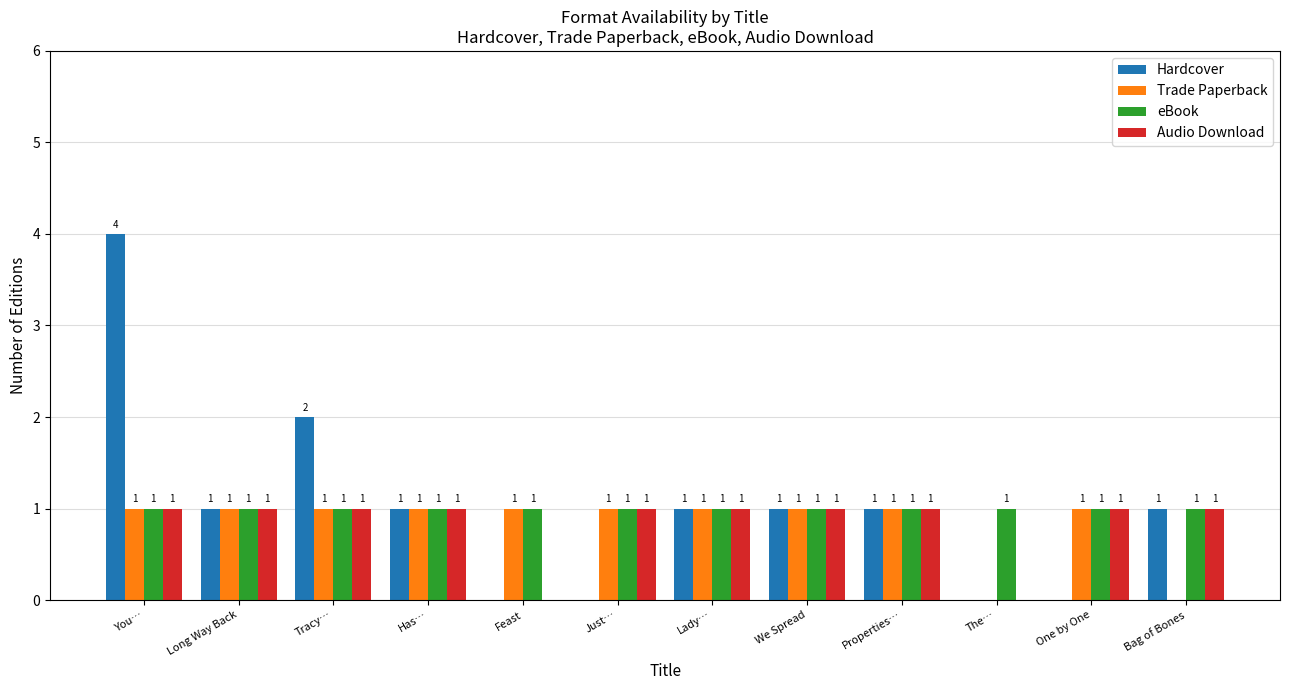

How many values in Hardcover are above zero?

8